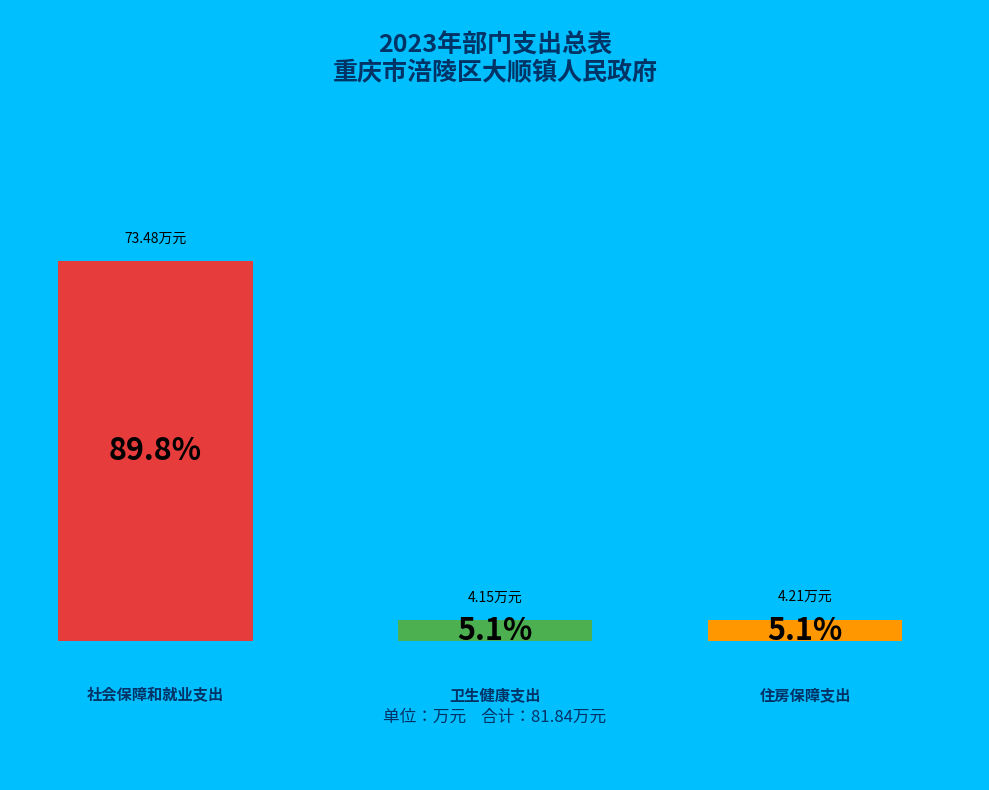

What percentage is the 社会保障和就业支出 slice, to the nearest percent?

90%